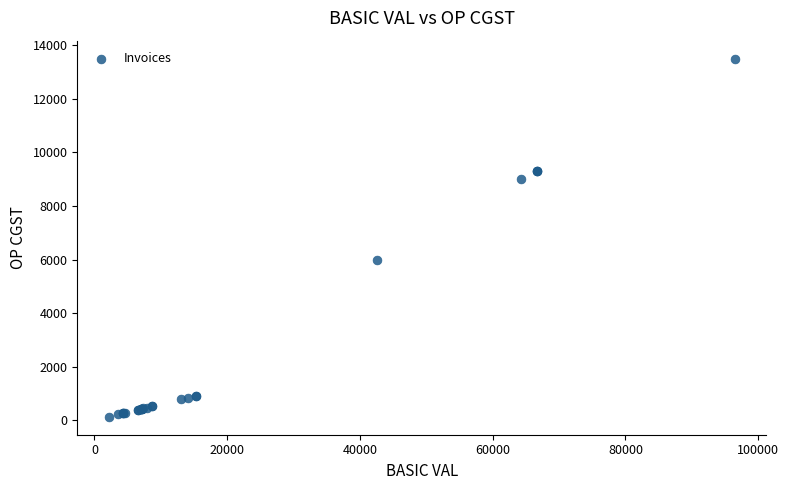

What Y value in the scatter plot is closest to 6816?

5967.8